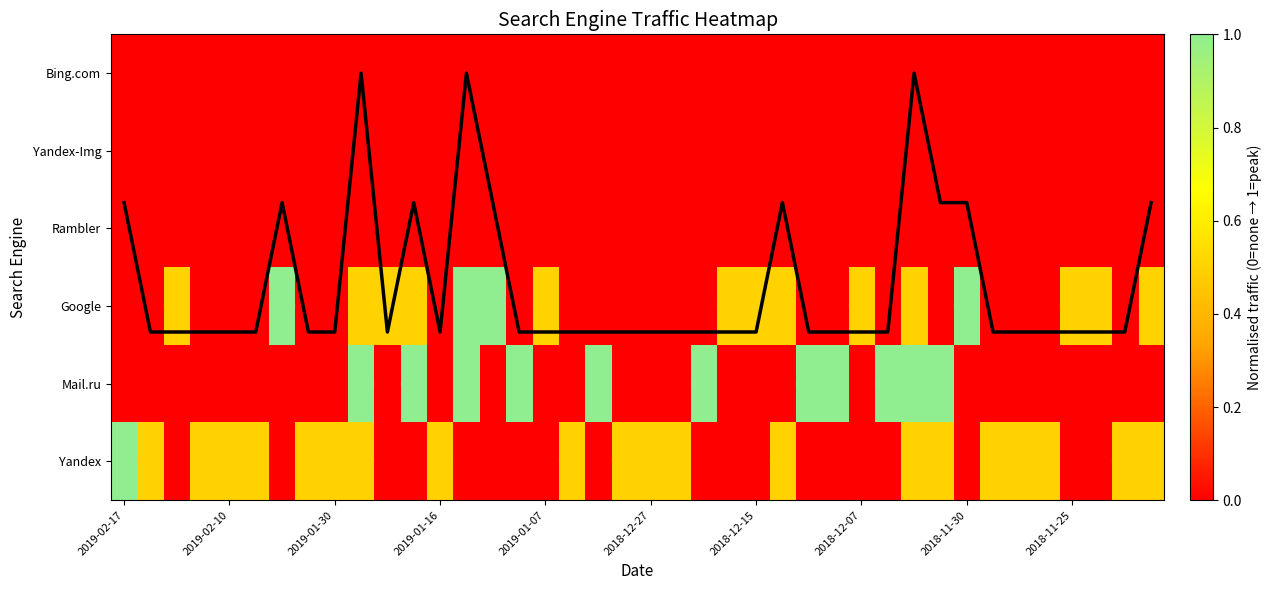

What is the sum of all Mail.ru values?

11.0